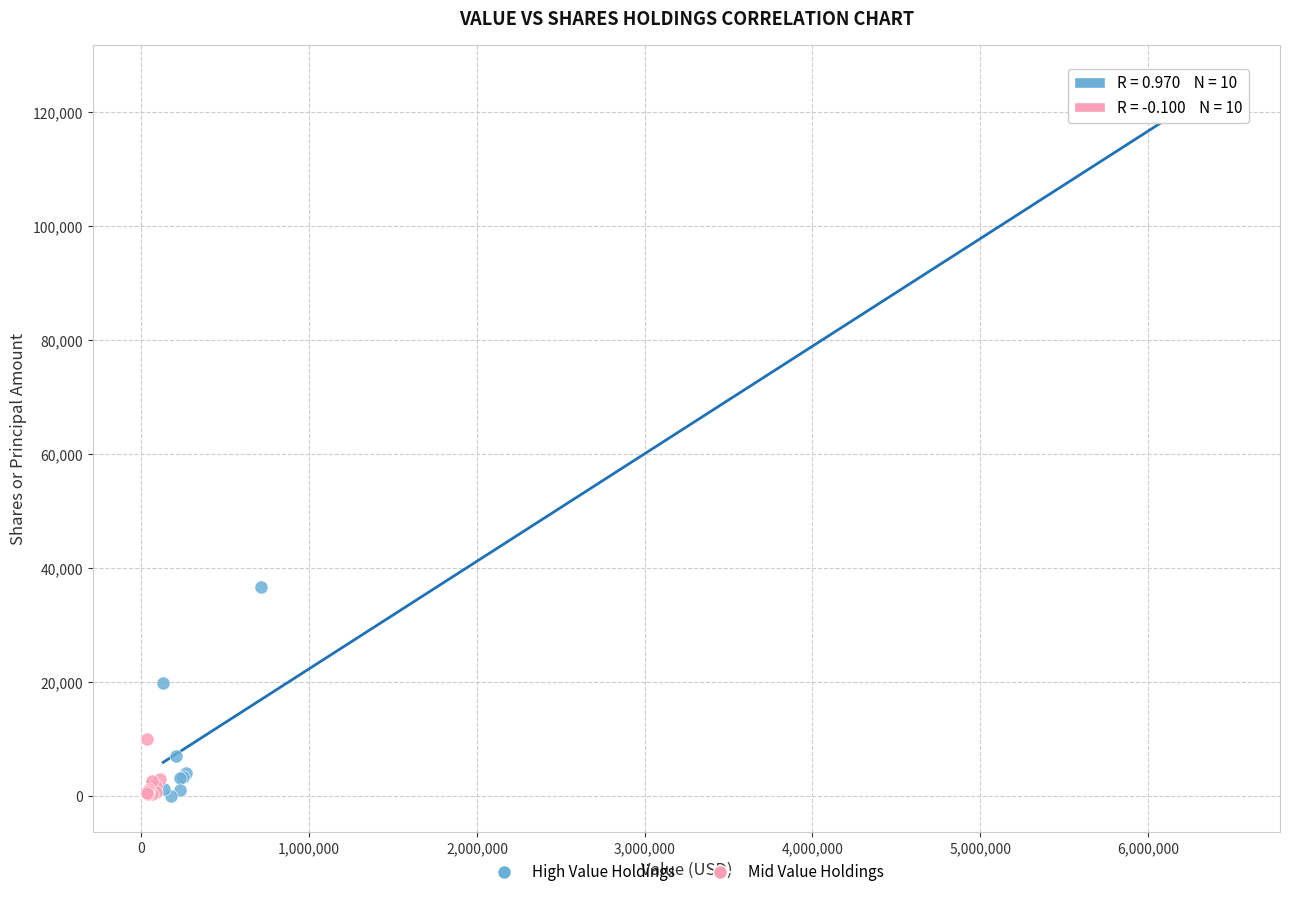

What are all the series names shown in the legend?

High Value Holdings, Mid Value Holdings